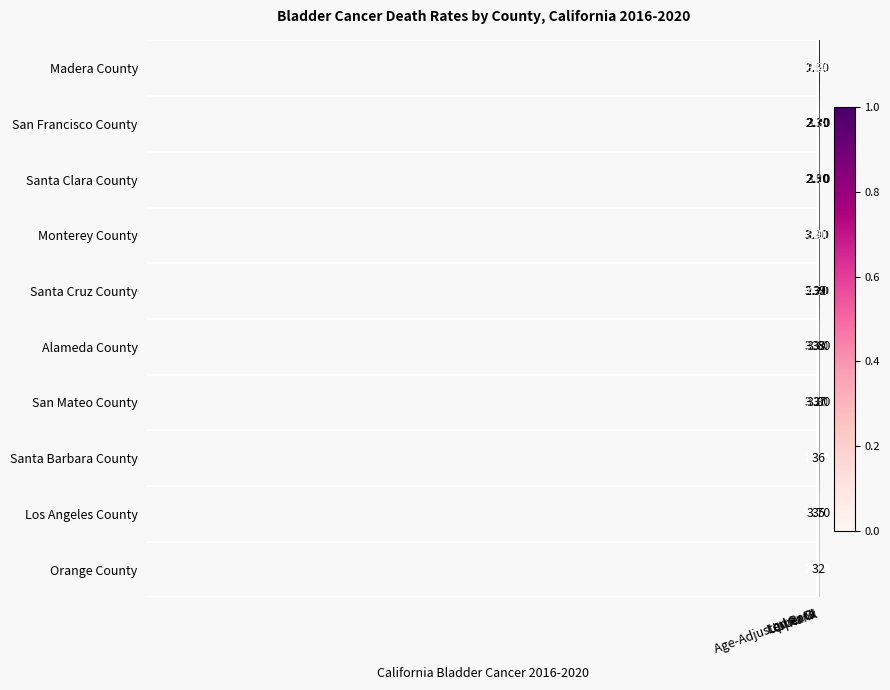

Which series has the largest total across all categories?

Madera County